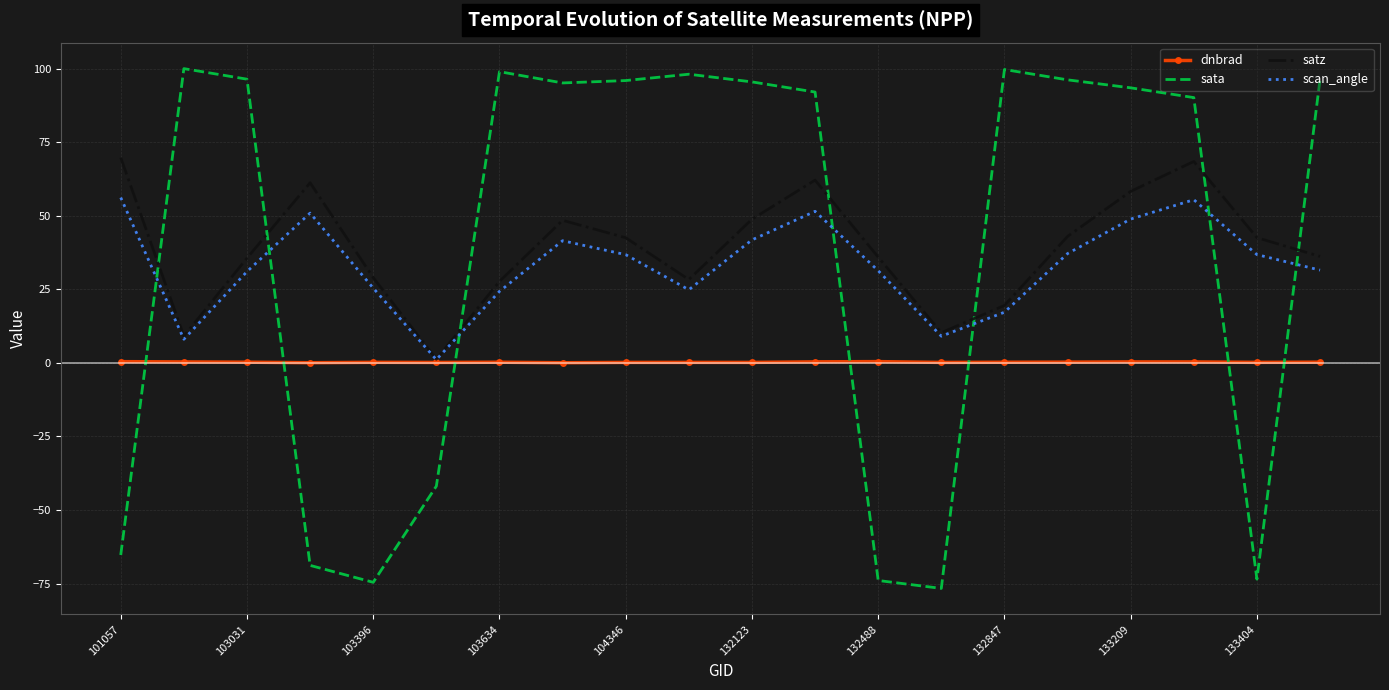

How many interior local peaks does the satz series have?

4